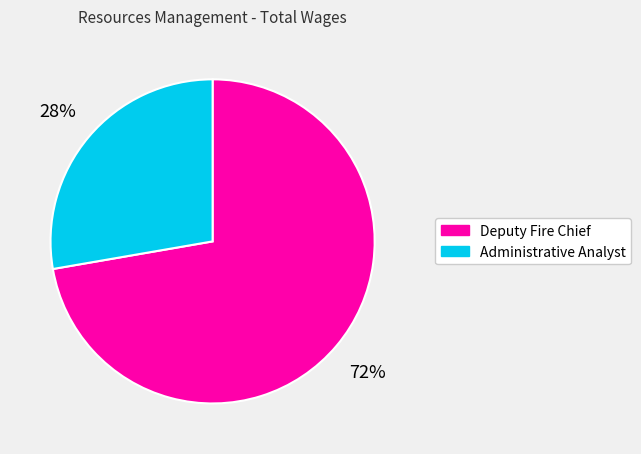

Count the number of slices in the pie.

2